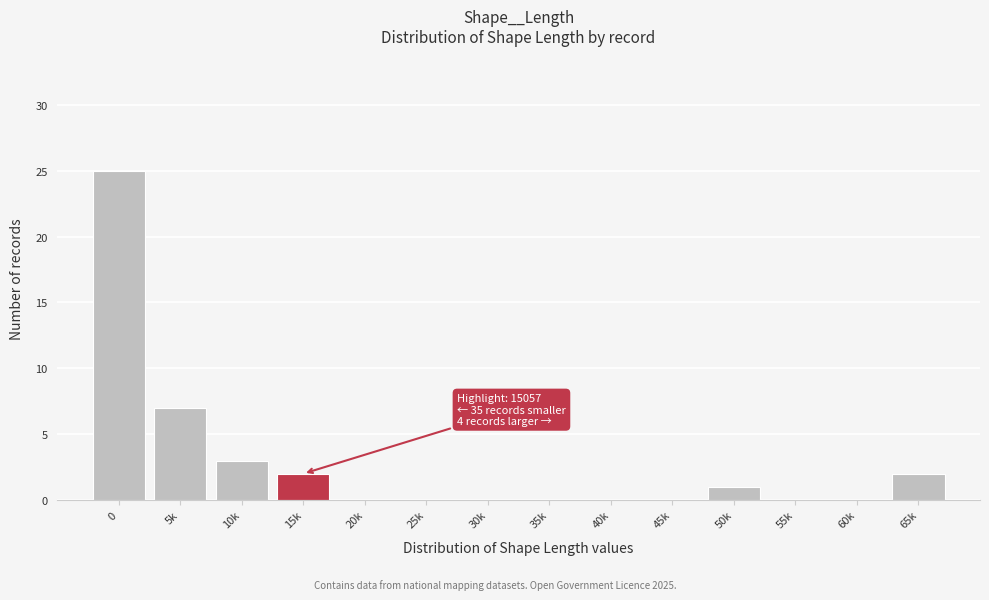

Reading right to left, what are all the values shown in this chart?

65k=2	60k=0	55k=0	50k=1	45k=0	40k=0	35k=0	30k=0	25k=0	20k=0	15k=2	10k=3	5k=7	0=25